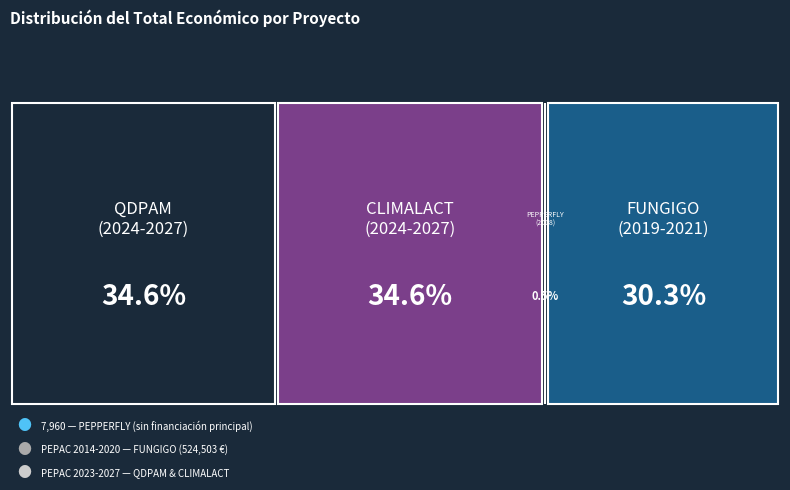

List the labels in order of value, smallest first.

PEPPERFLY
(2018), FUNGIGO
(2019-2021), QDPAM
(2024-2027), CLIMALACT
(2024-2027)